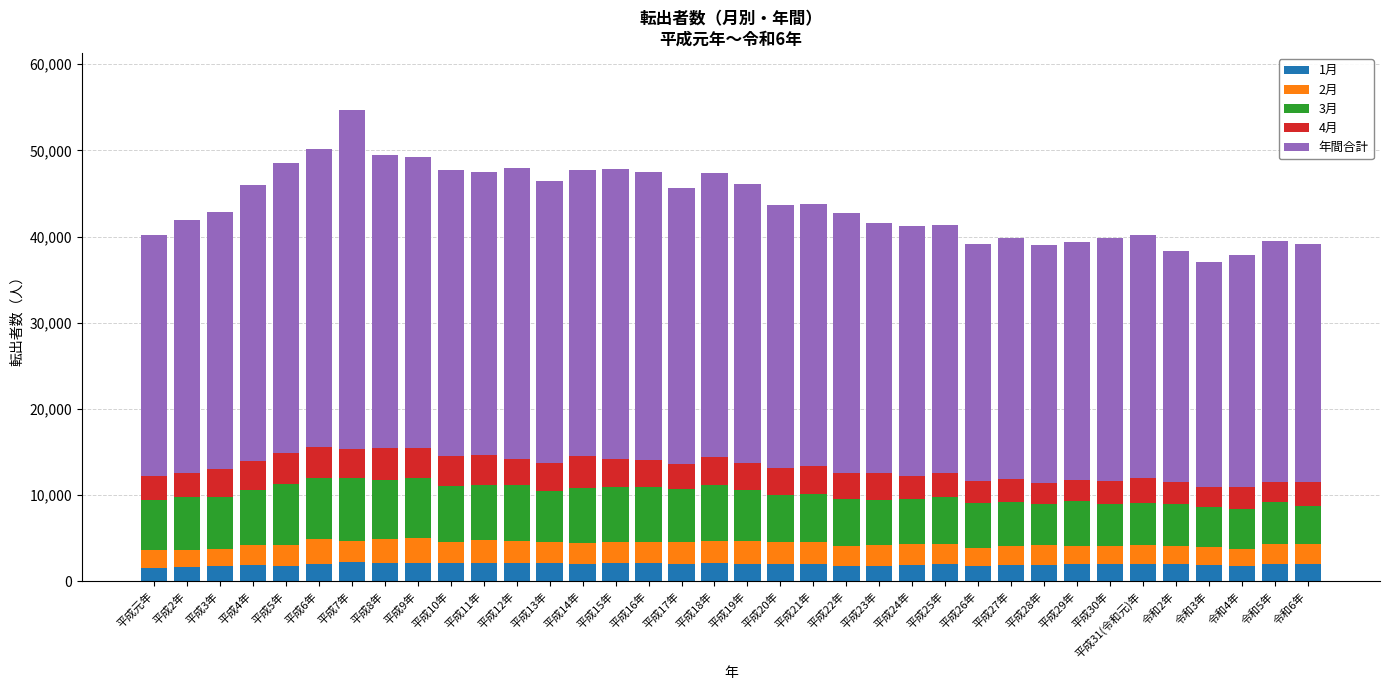

What is the minimum value for 1月?

1608